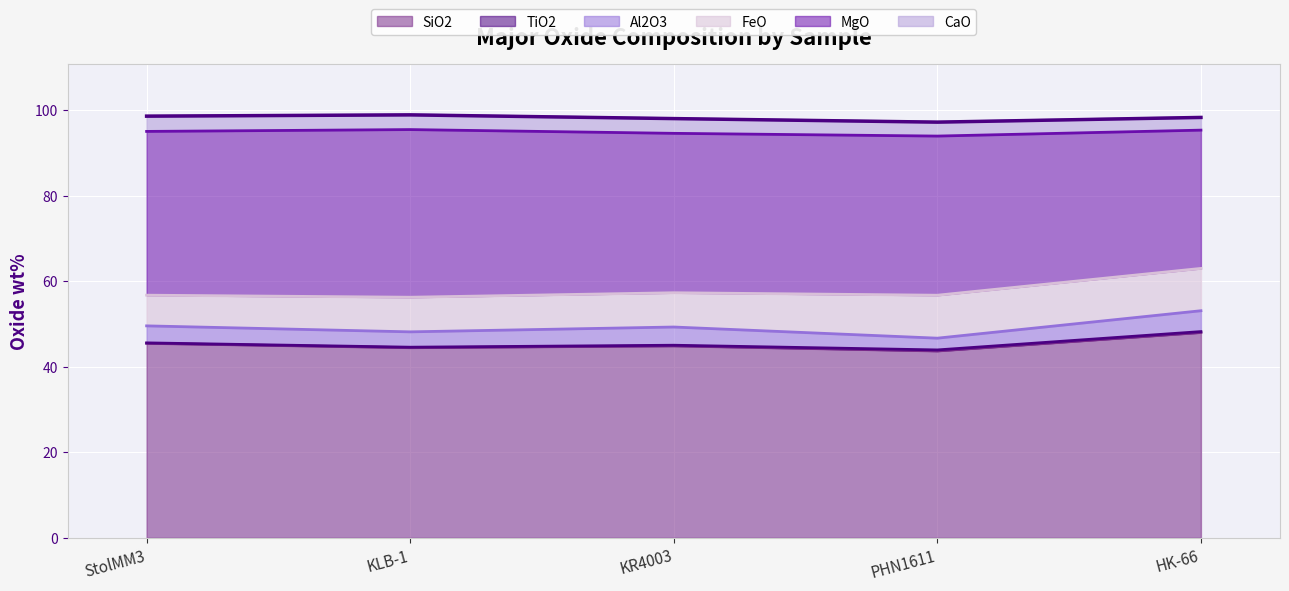

Which series changed the most between StolMM3 and PHN1611?

FeO